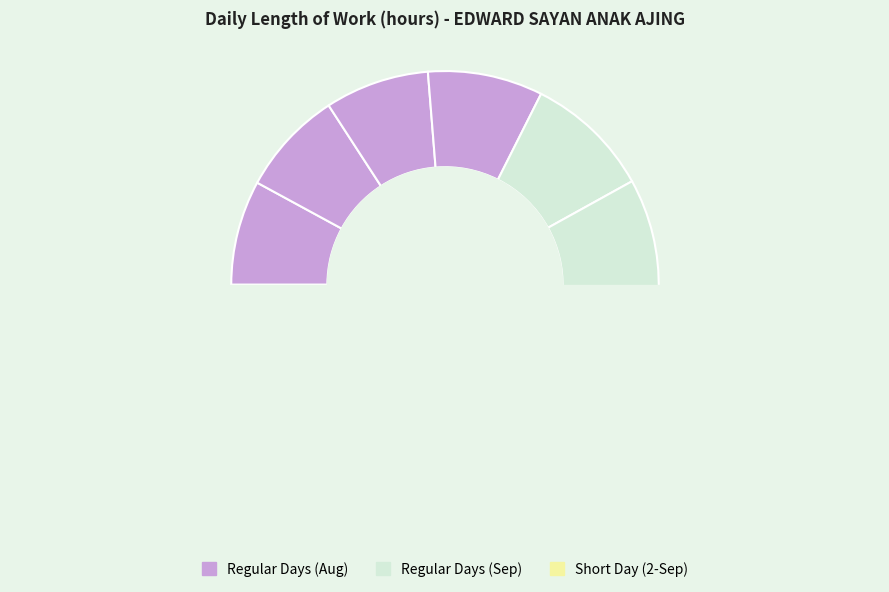

Combined, do Sat (28) and Thu (19) account for over 50%?

No